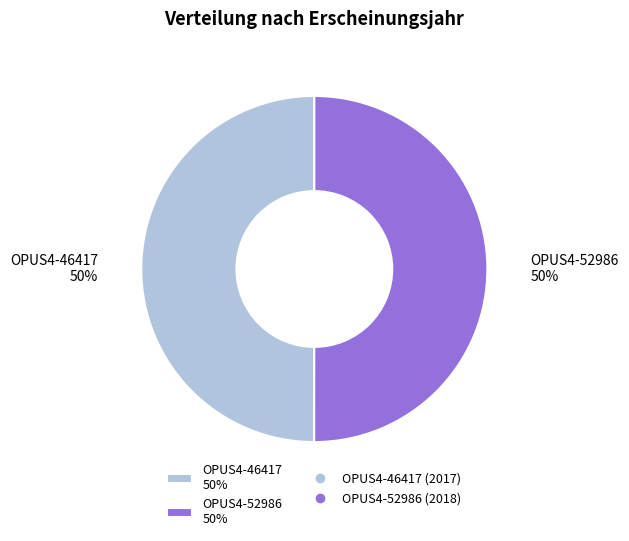

To the nearest percent, what is the average slice percentage?

50%